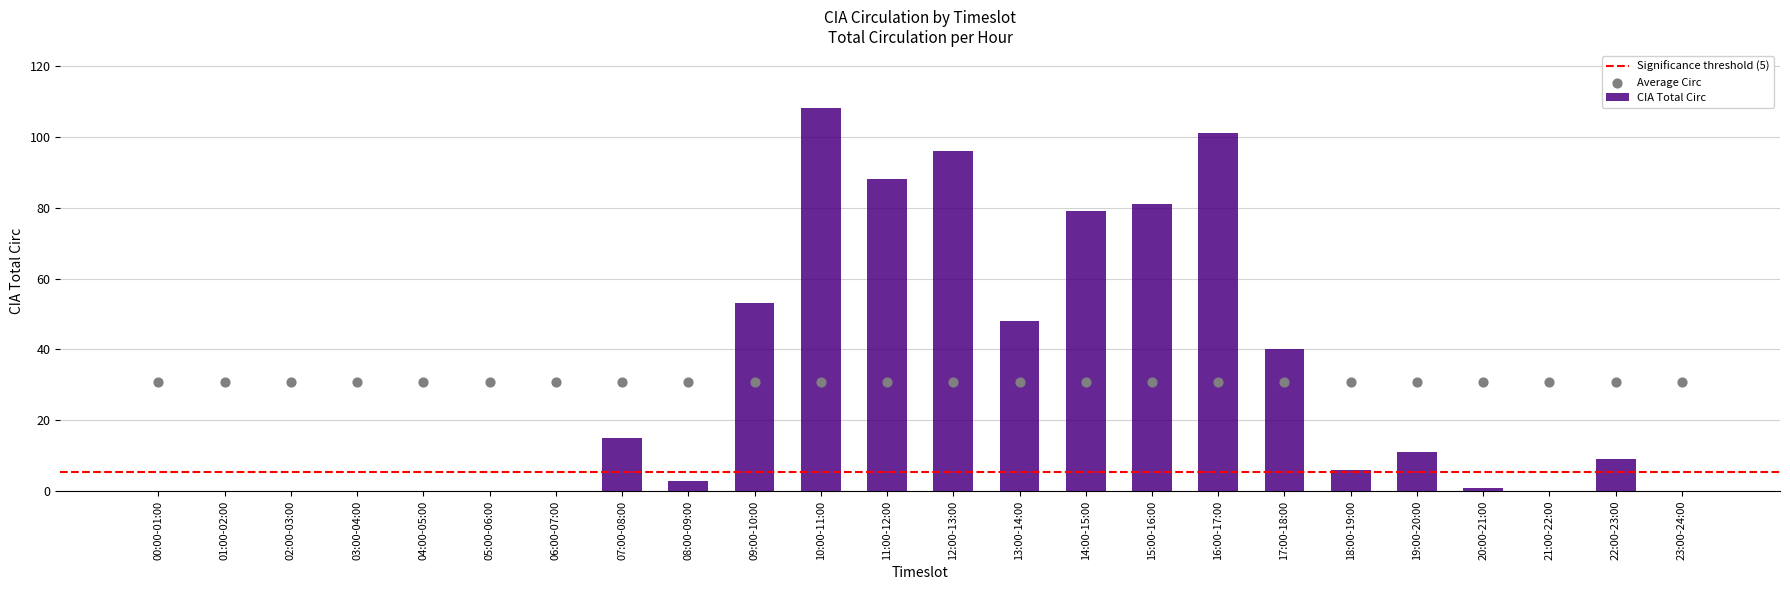

Which has a higher value, 05:00-06:00 or 23:00-24:00?

05:00-06:00